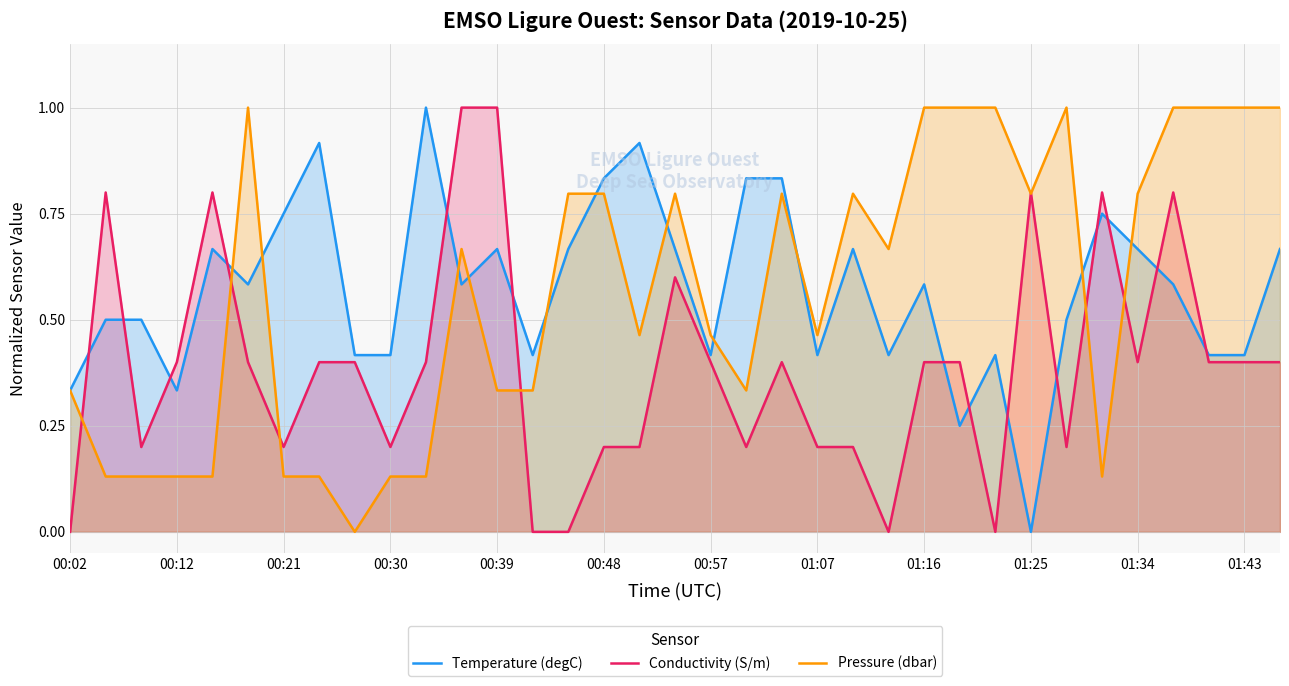

True or false: Pressure (dbar) and Conductivity (S/m) cross at least once.

True